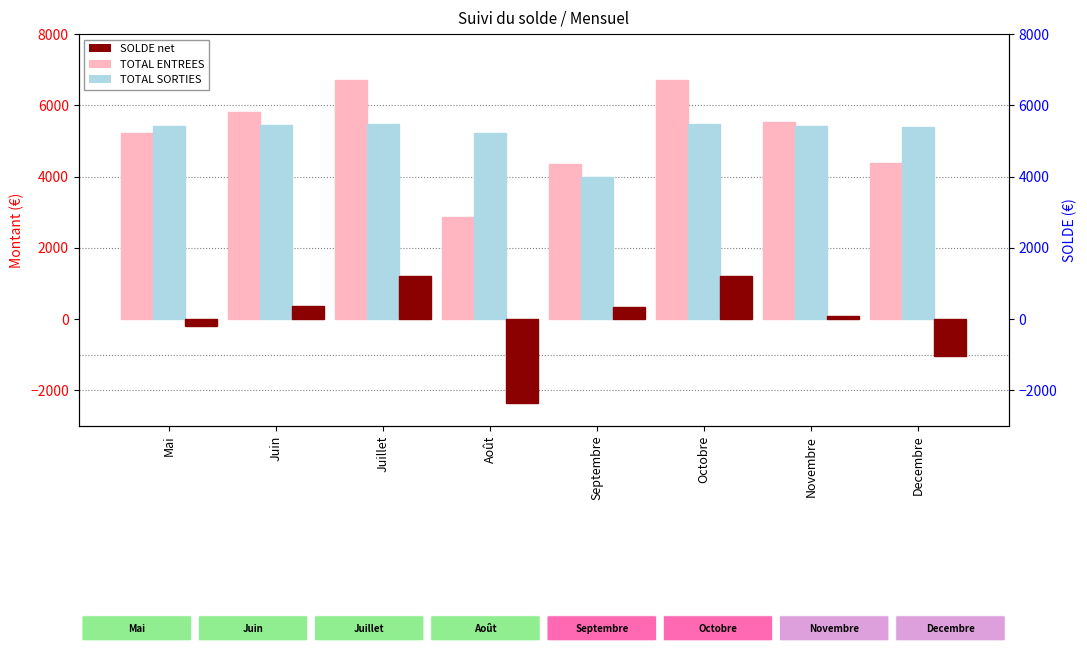

The value of SOLDE at Octobre is 2140.6. True or false?

False